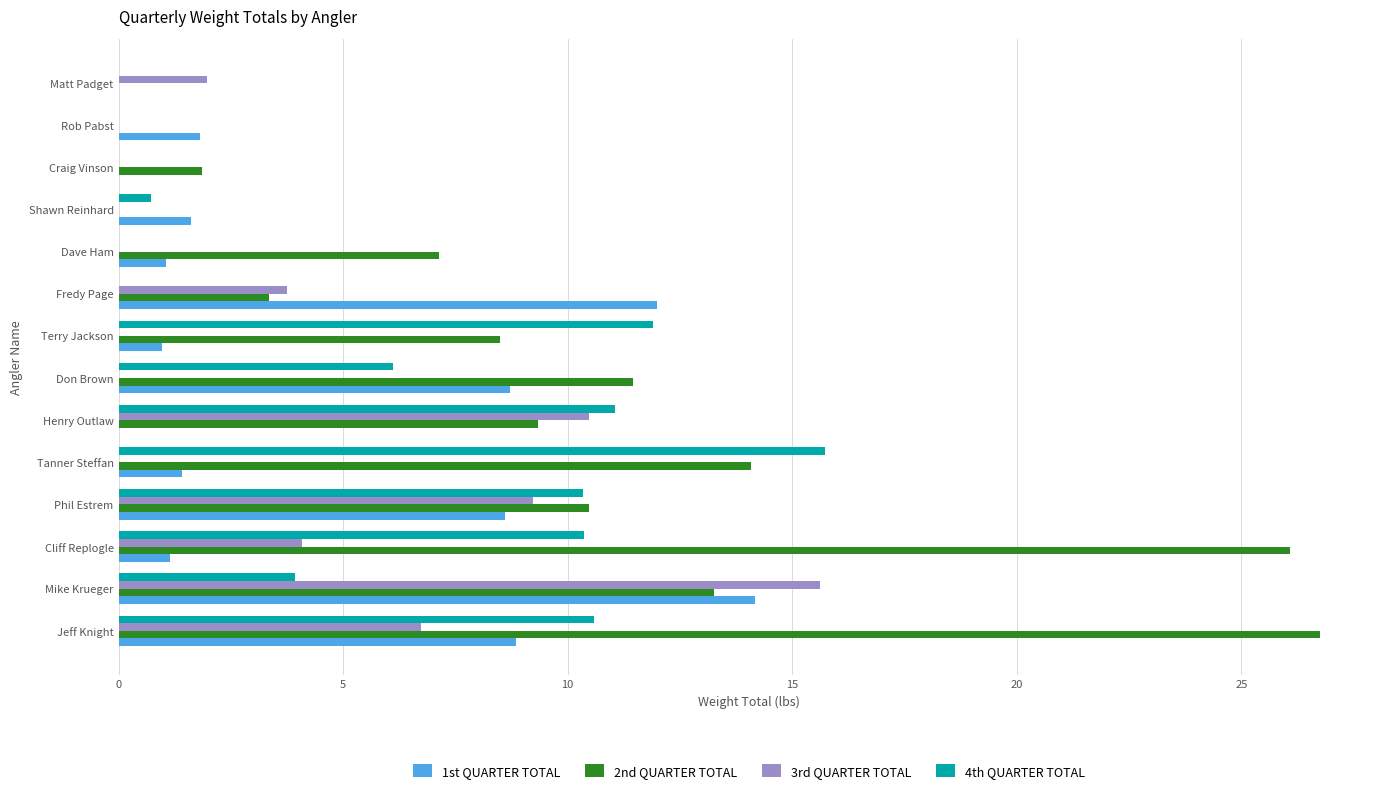

Is it true that 4th QUARTER TOTAL equals 11.9 at Terry Jackson?

True